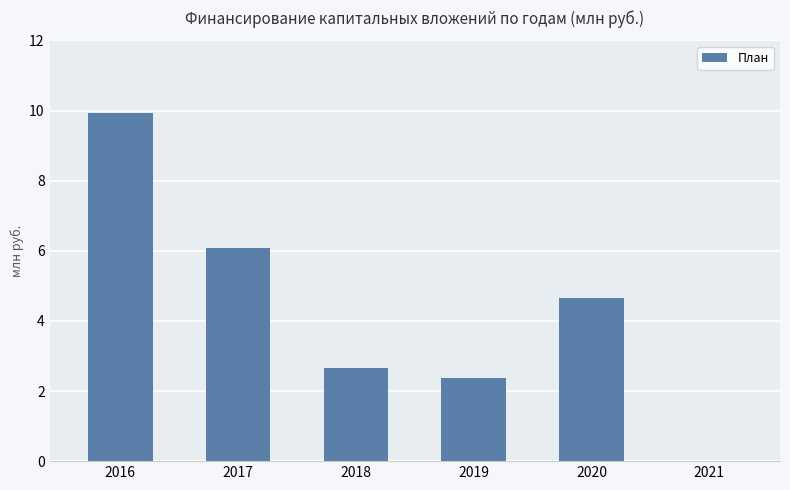

What is the difference between the values at 2021 and 2018?

2.7